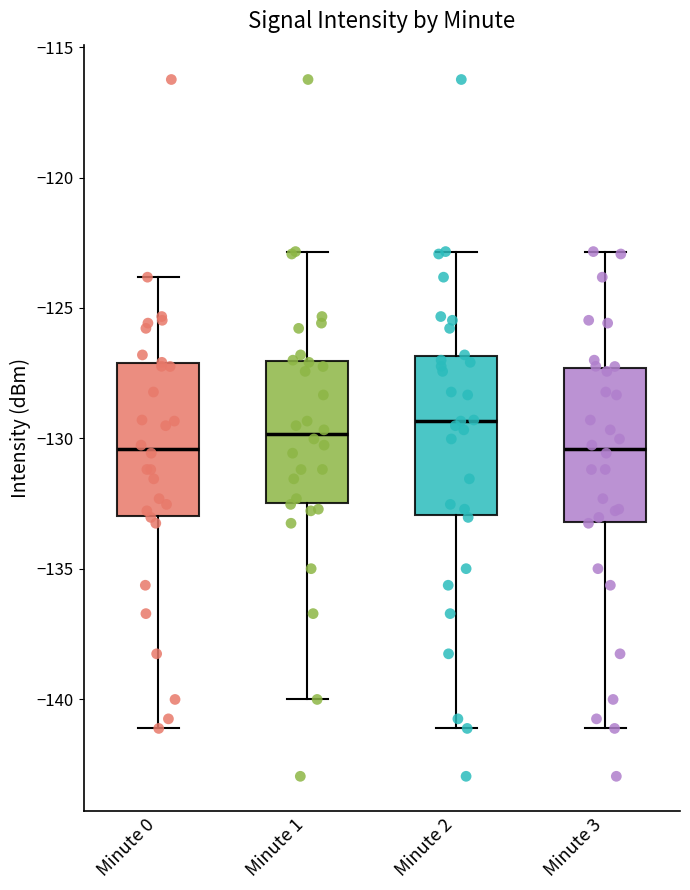

Which box has the highest median line?

Minute 2